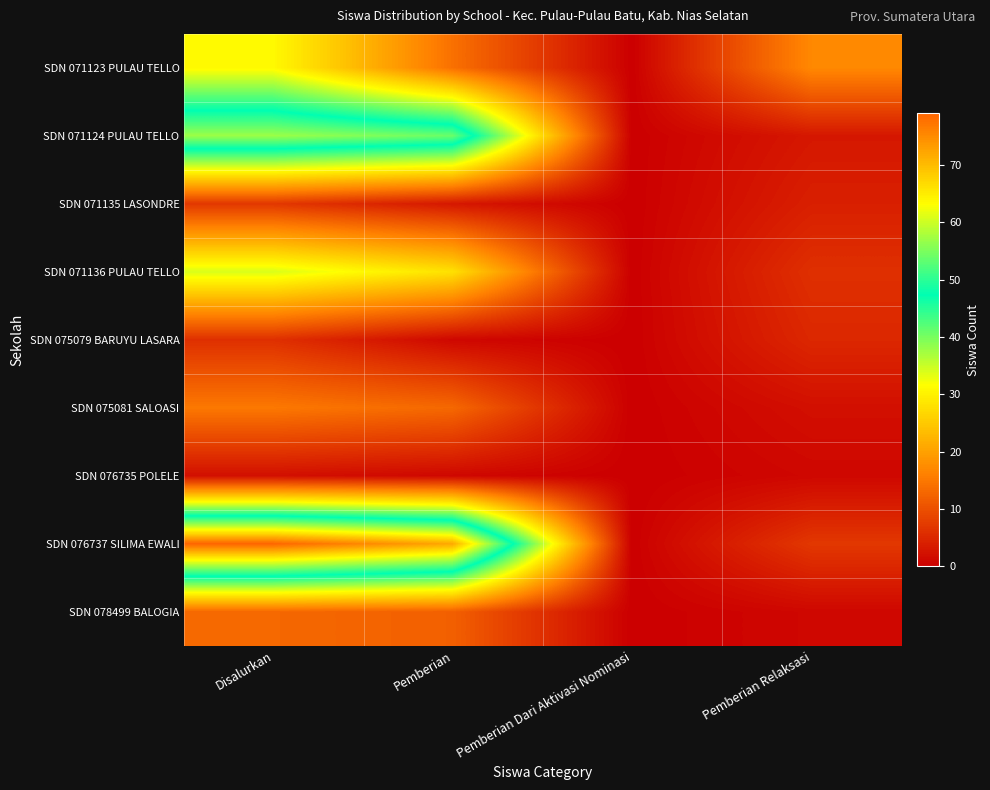

Rank the series by their maximum value, from highest to lowest.

SDN 076737 SILIMA EWALI, SDN 071124 PULAU TELLO, SDN 071136 PULAU TELLO, SDN 071123 PULAU TELLO, SDN 075081 SALOASI, SDN 078499 BALOGIA, SDN 071135 LASONDRE, SDN 075079 BARUYU LASARA, SDN 076735 POLELE